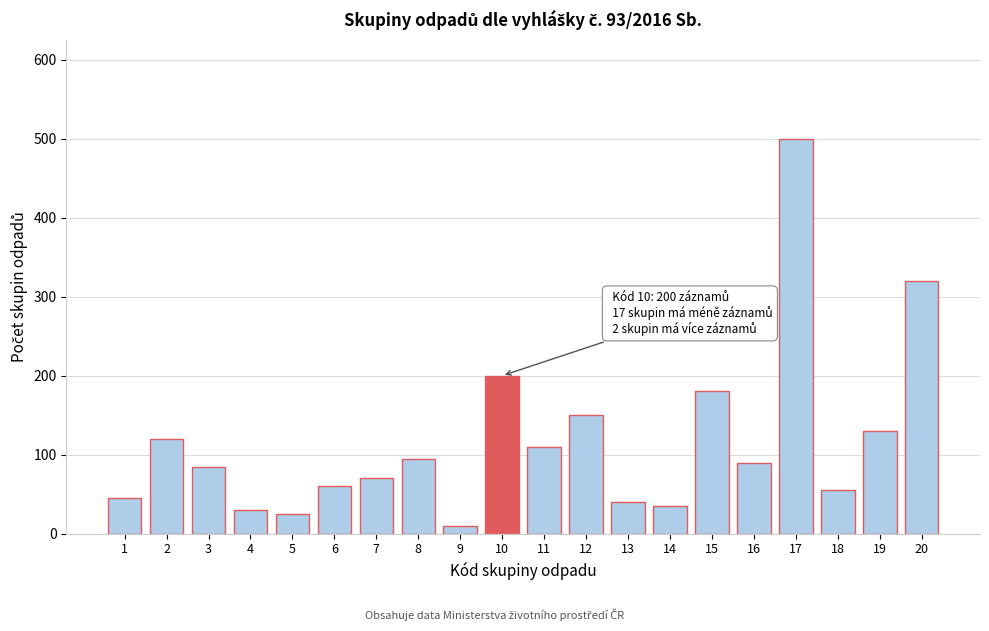

Reading left to right, extract all data points from this chart.

45	120	85	30	25	60	70	95	10	200	110	150	40	35	180	90	500	55	130	320